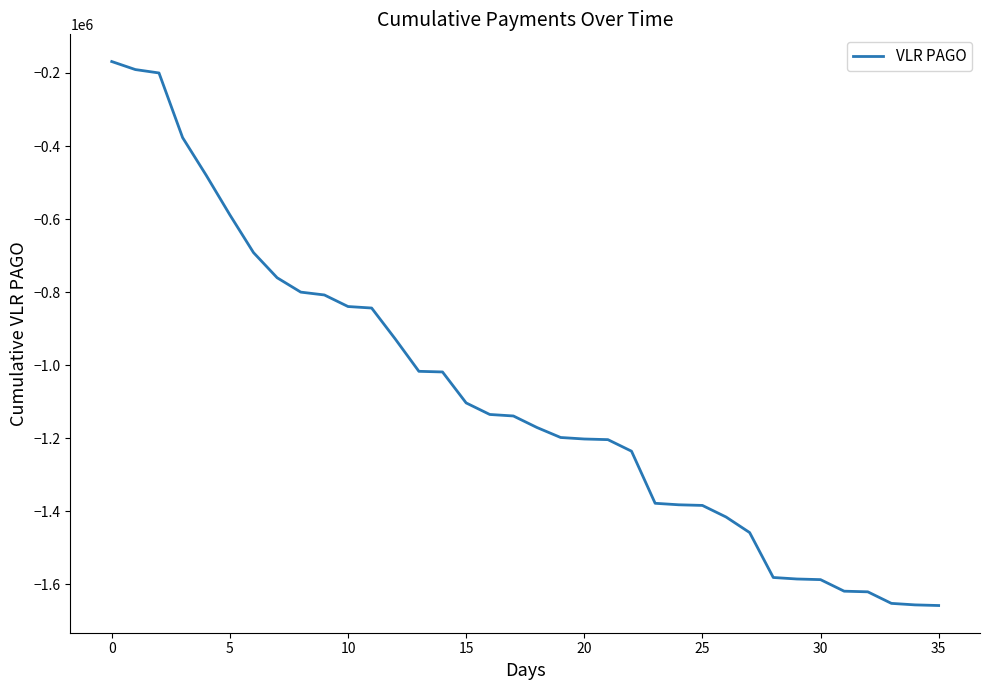

What is the minimum value shown in the chart?

-1657714.7